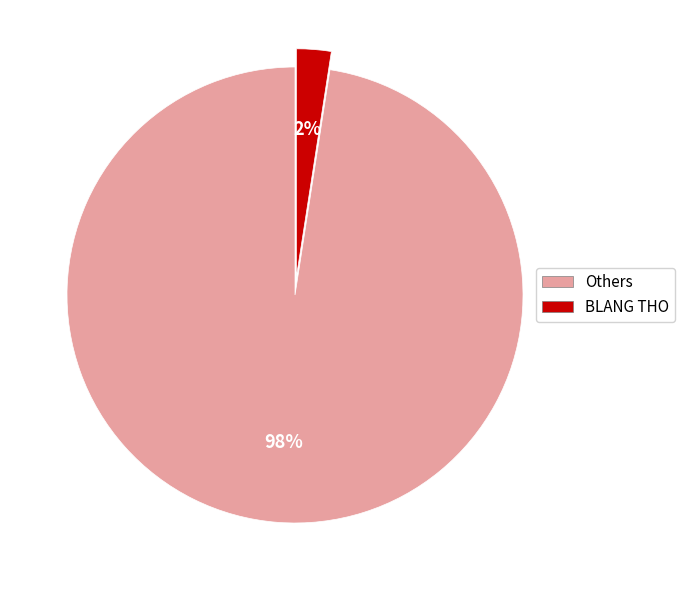

To the nearest percent, what is the combined percentage of Others and BLANG THO?

100%